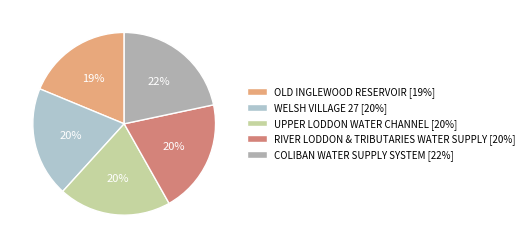

To the nearest percent, what percentage of the pie is COLIBAN WATER SUPPLY SYSTEM?

22%